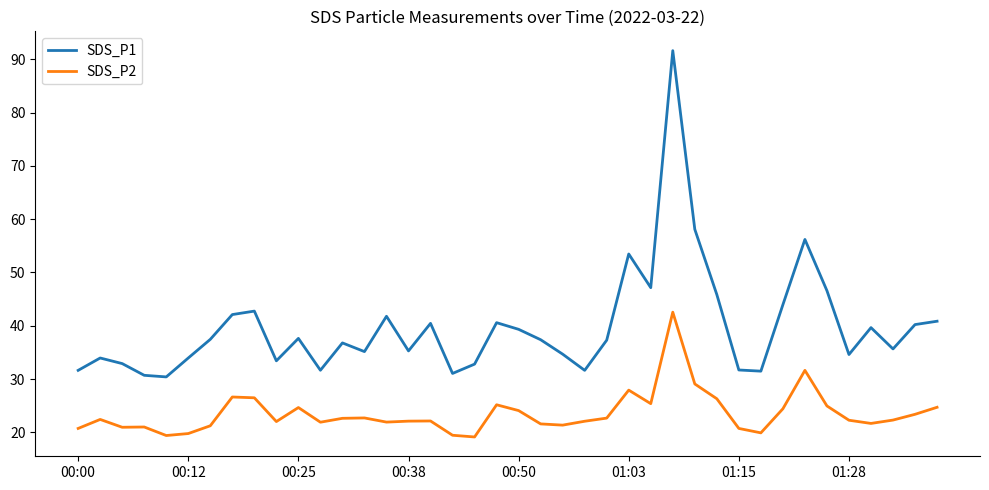

True or false: SDS_P2 and SDS_P1 intersect in this chart.

False